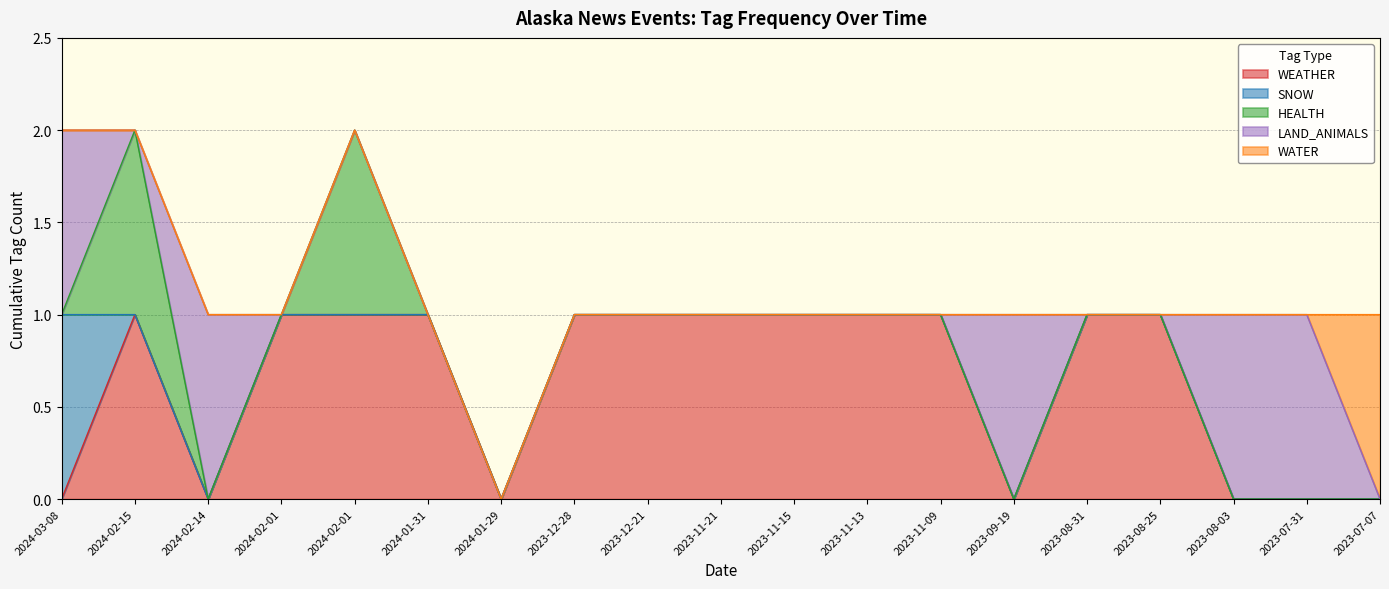

Rank the series by their maximum value, from highest to lowest.

WEATHER, SNOW, HEALTH, LAND_ANIMALS, WATER